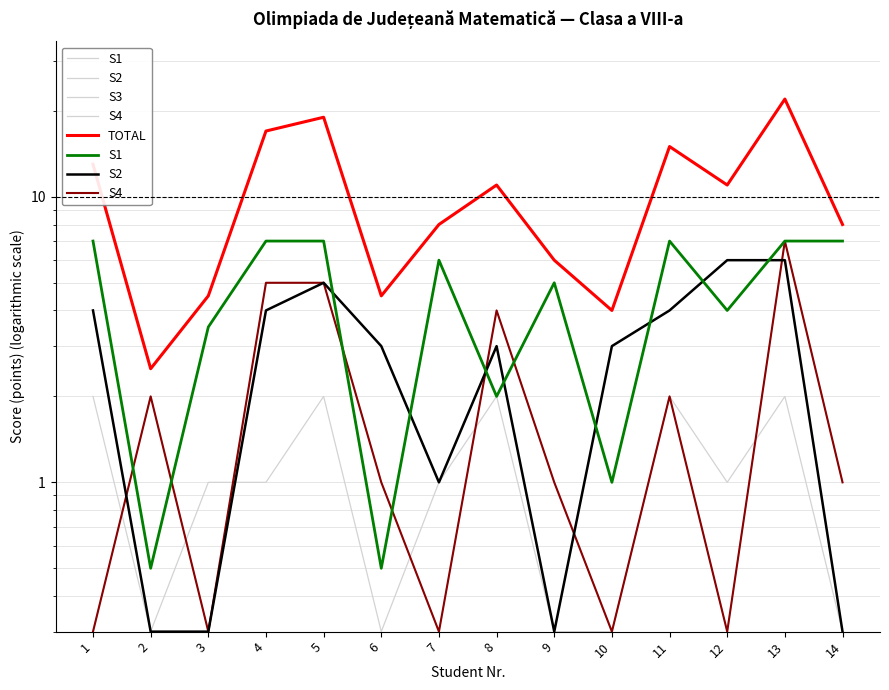

Reading left to right, list all the values displayed in this chart.

S1: 7.0	0.5	3.5	7.0	7.0	0.5	6.0	2.0	5.0	1.0	7.0	4.0	7.0	7.0
S2: 4.0	0.3	0.3	4.0	5.0	3.0	1.0	3.0	0.3	3.0	4.0	6.0	6.0	0.3
S3: 2.0	0.3	1.0	1.0	2.0	0.3	1.0	2.0	0.3	0.3	2.0	1.0	2.0	0.3
S4: 0.3	2.0	0.3	5.0	5.0	1.0	0.3	4.0	1.0	0.3	2.0	0.3	7.0	1.0
TOTAL: 13.0	2.5	4.5	17.0	19.0	4.5	8.0	11.0	6.0	4.0	15.0	11.0	22.0	8.0